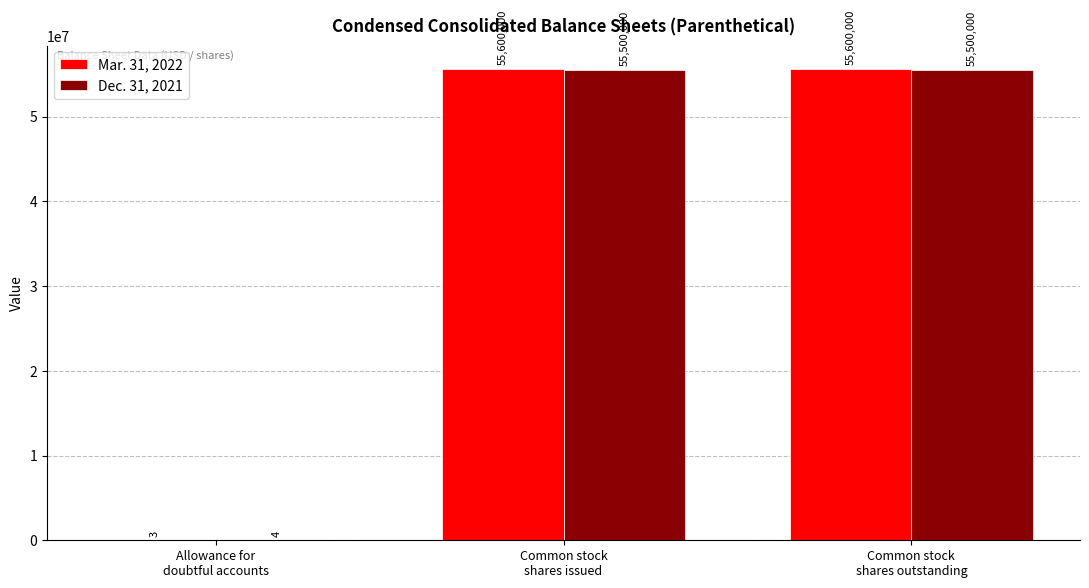

Which series has the largest total across all categories?

Mar. 31, 2022